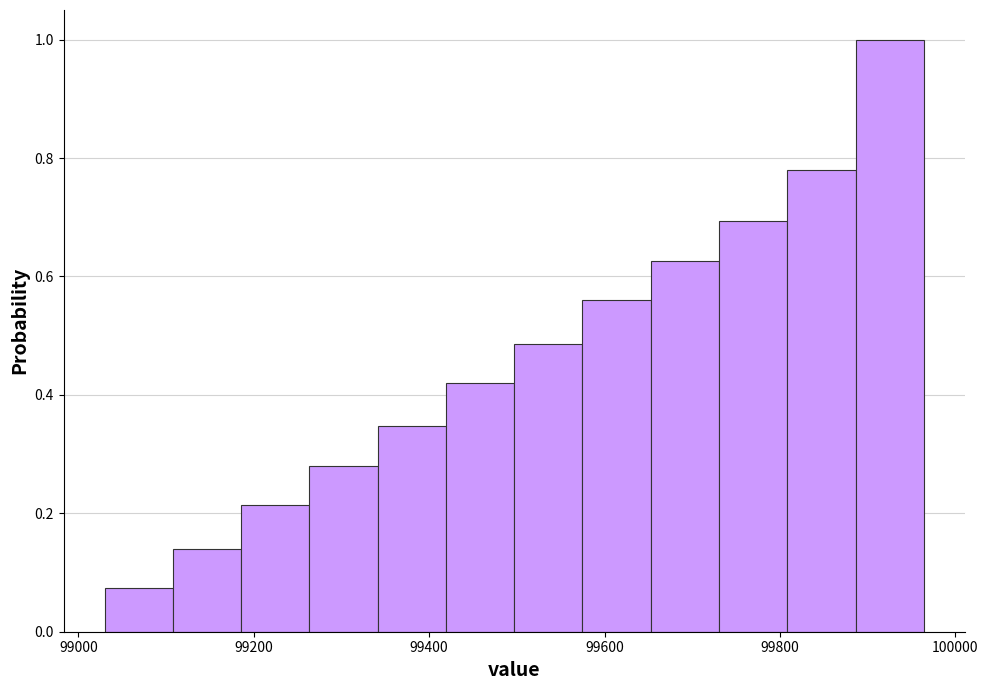

Read against the x-axis, roughly where is the centre of the tallest bar?

99920